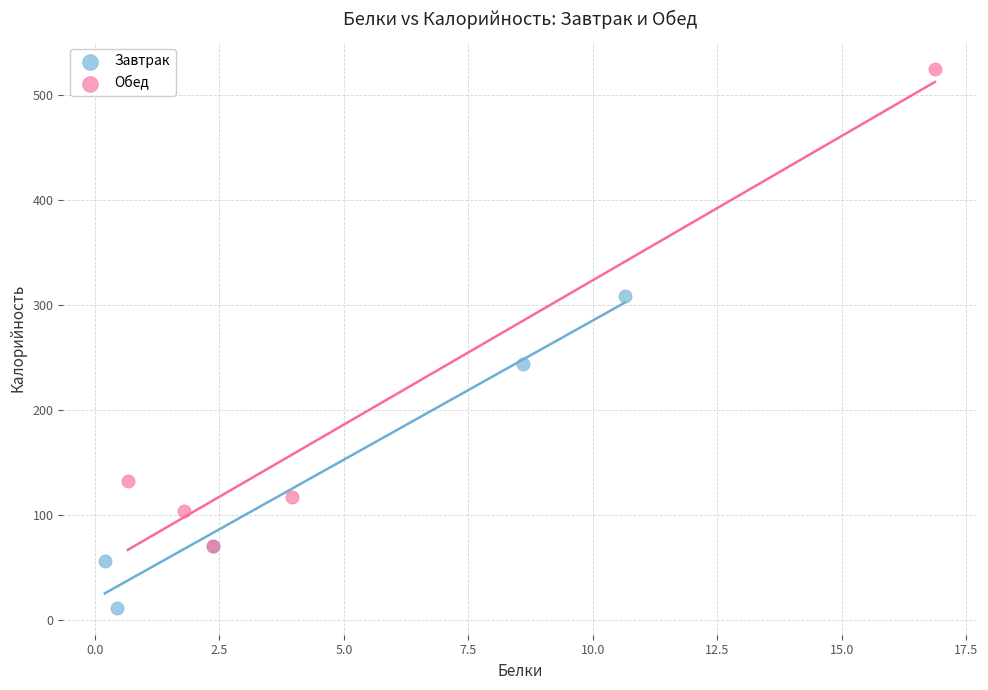

What are all the series names shown in the legend?

Завтрак, Обед